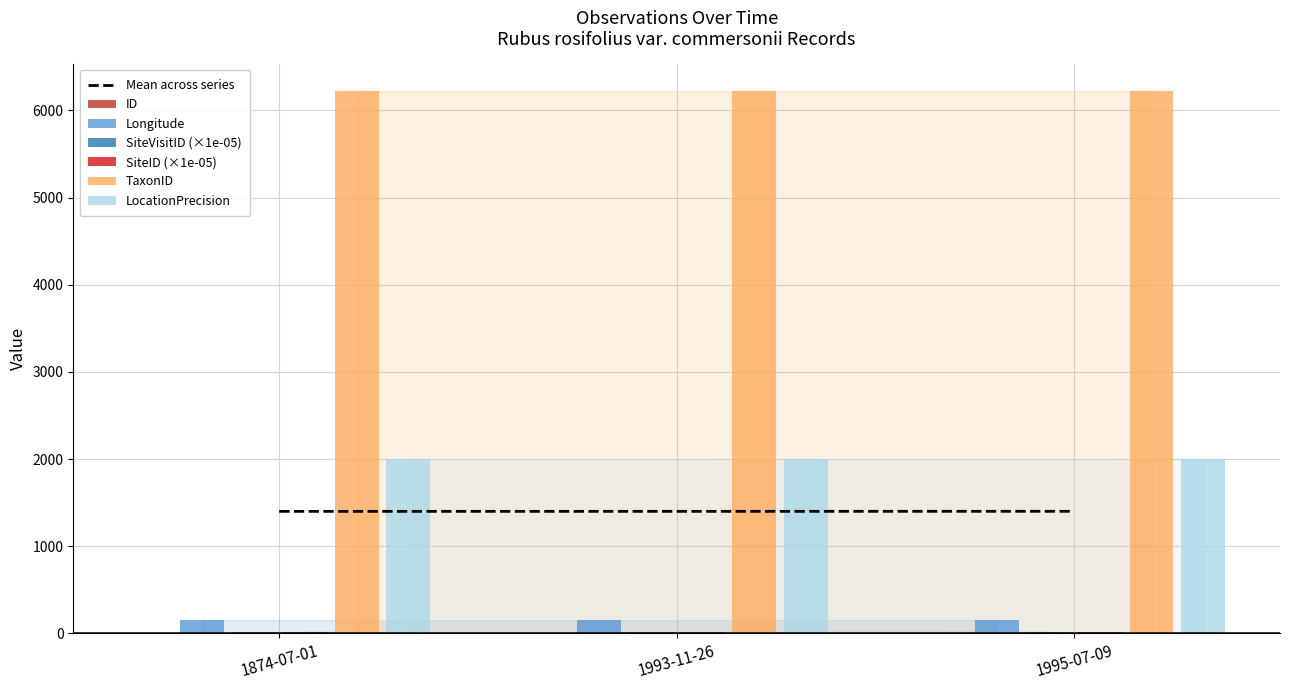

What is the sum of all Longitude values?

458.5